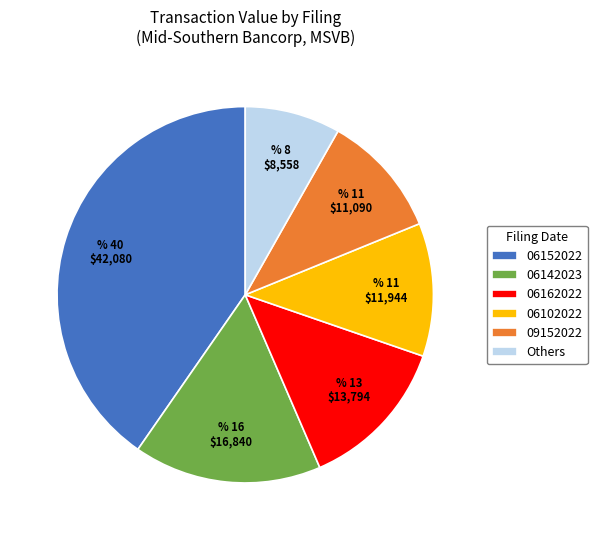

Which has a higher value, 06152022 or 09152022?

06152022